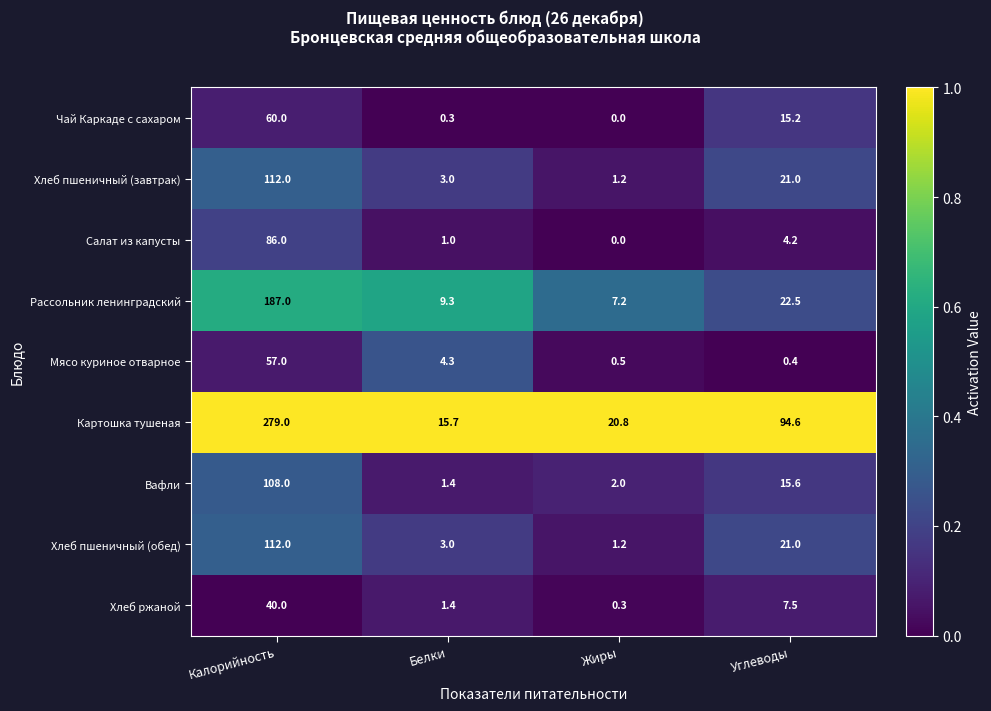

Which label corresponds to the smallest value in the chart?

Жиры